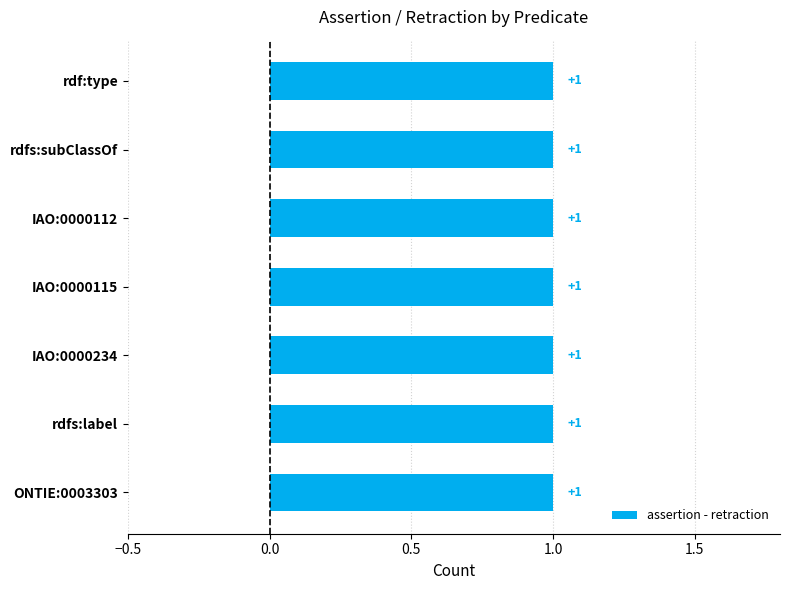

Which series has the widest spread of values?

assertion